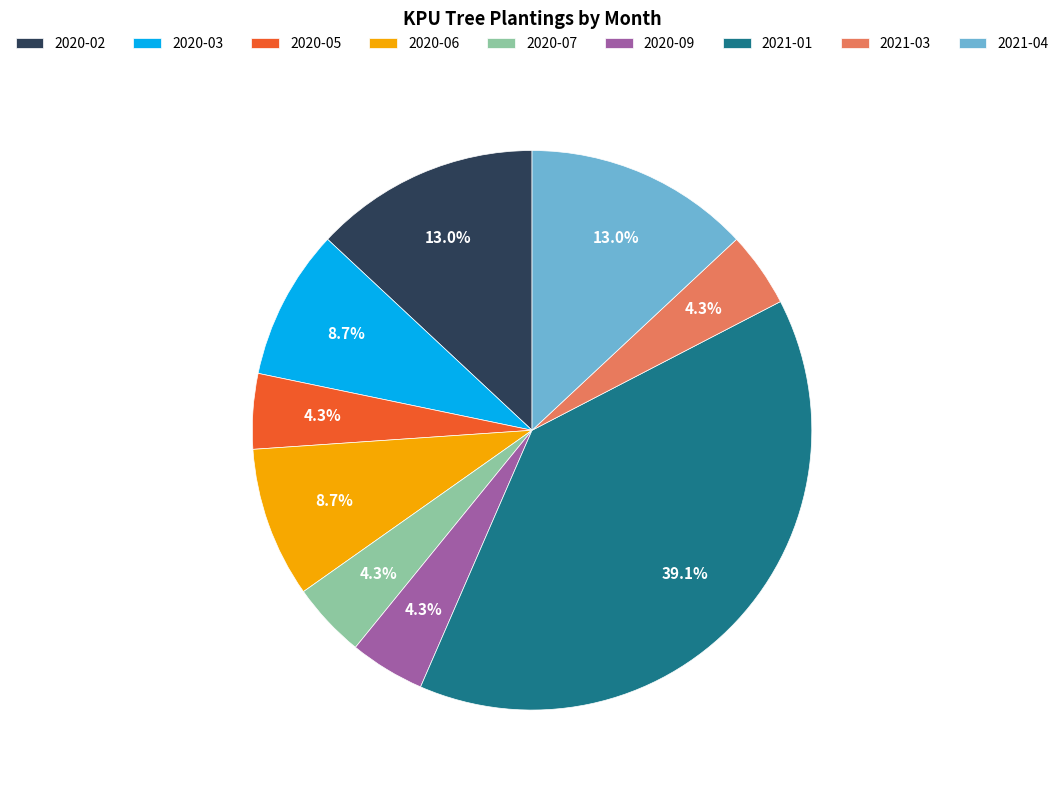

How many segments does this pie chart have?

9